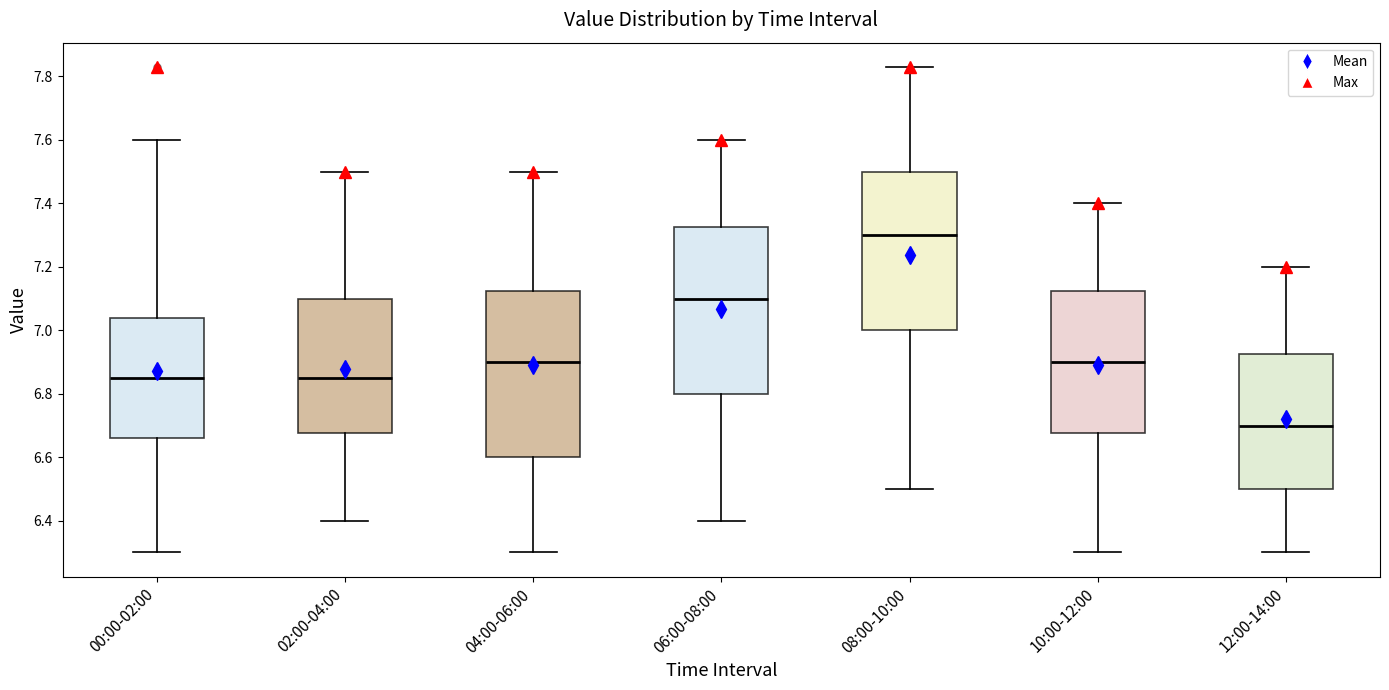

Reading left to right, read every box against the y-axis: the position of its median line, the range the box covers, and the ends of its whiskers. The values are not printed on the chart, so give them approximately, as read against the axis.

00:00-02:00: median 6.86, box 6.66 to 7.04, whiskers 6.30 to 7.60
02:00-04:00: median 6.86, box 6.68 to 7.10, whiskers 6.40 to 7.50
04:00-06:00: median 6.90, box 6.60 to 7.12, whiskers 6.30 to 7.50
06:00-08:00: median 7.10, box 6.80 to 7.32, whiskers 6.40 to 7.60
08:00-10:00: median 7.30, box 7.00 to 7.50, whiskers 6.50 to 7.84
10:00-12:00: median 6.90, box 6.68 to 7.12, whiskers 6.30 to 7.40
12:00-14:00: median 6.70, box 6.50 to 6.92, whiskers 6.30 to 7.20